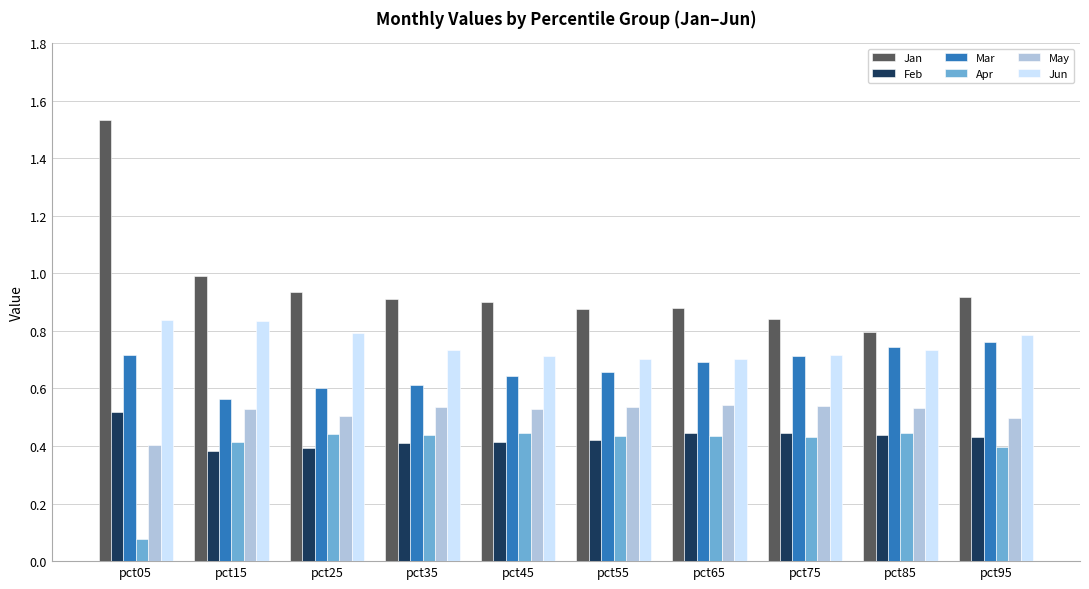

At which category is the sum across all series the highest?

pct05